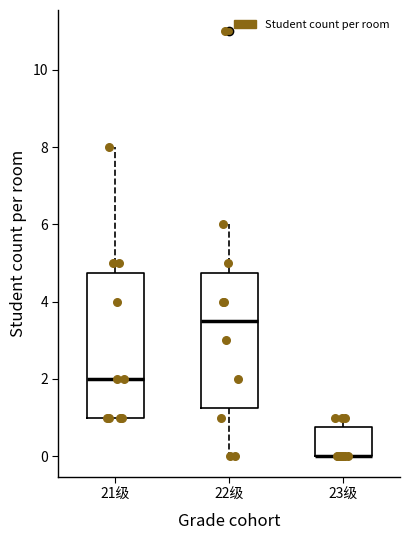

Where is the lower edge of the box for 22级 on the y-axis? The values are not printed on the chart, so give them approximately, as read against the axis.

1.2